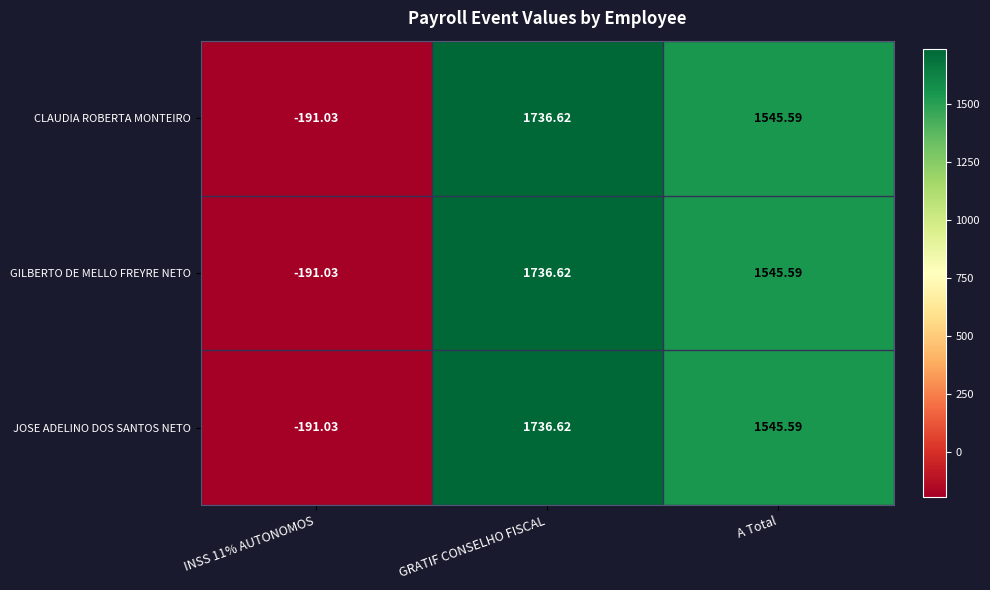

What is the total value across all series at GRATIF CONSELHO FISCAL?

5209.9